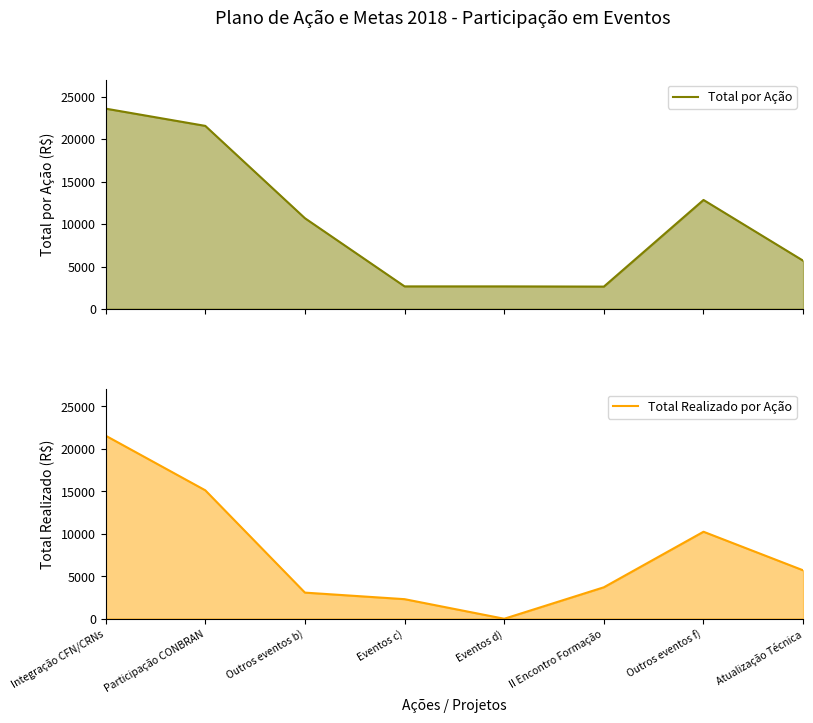

What position from the left is Outros eventos f)?

7